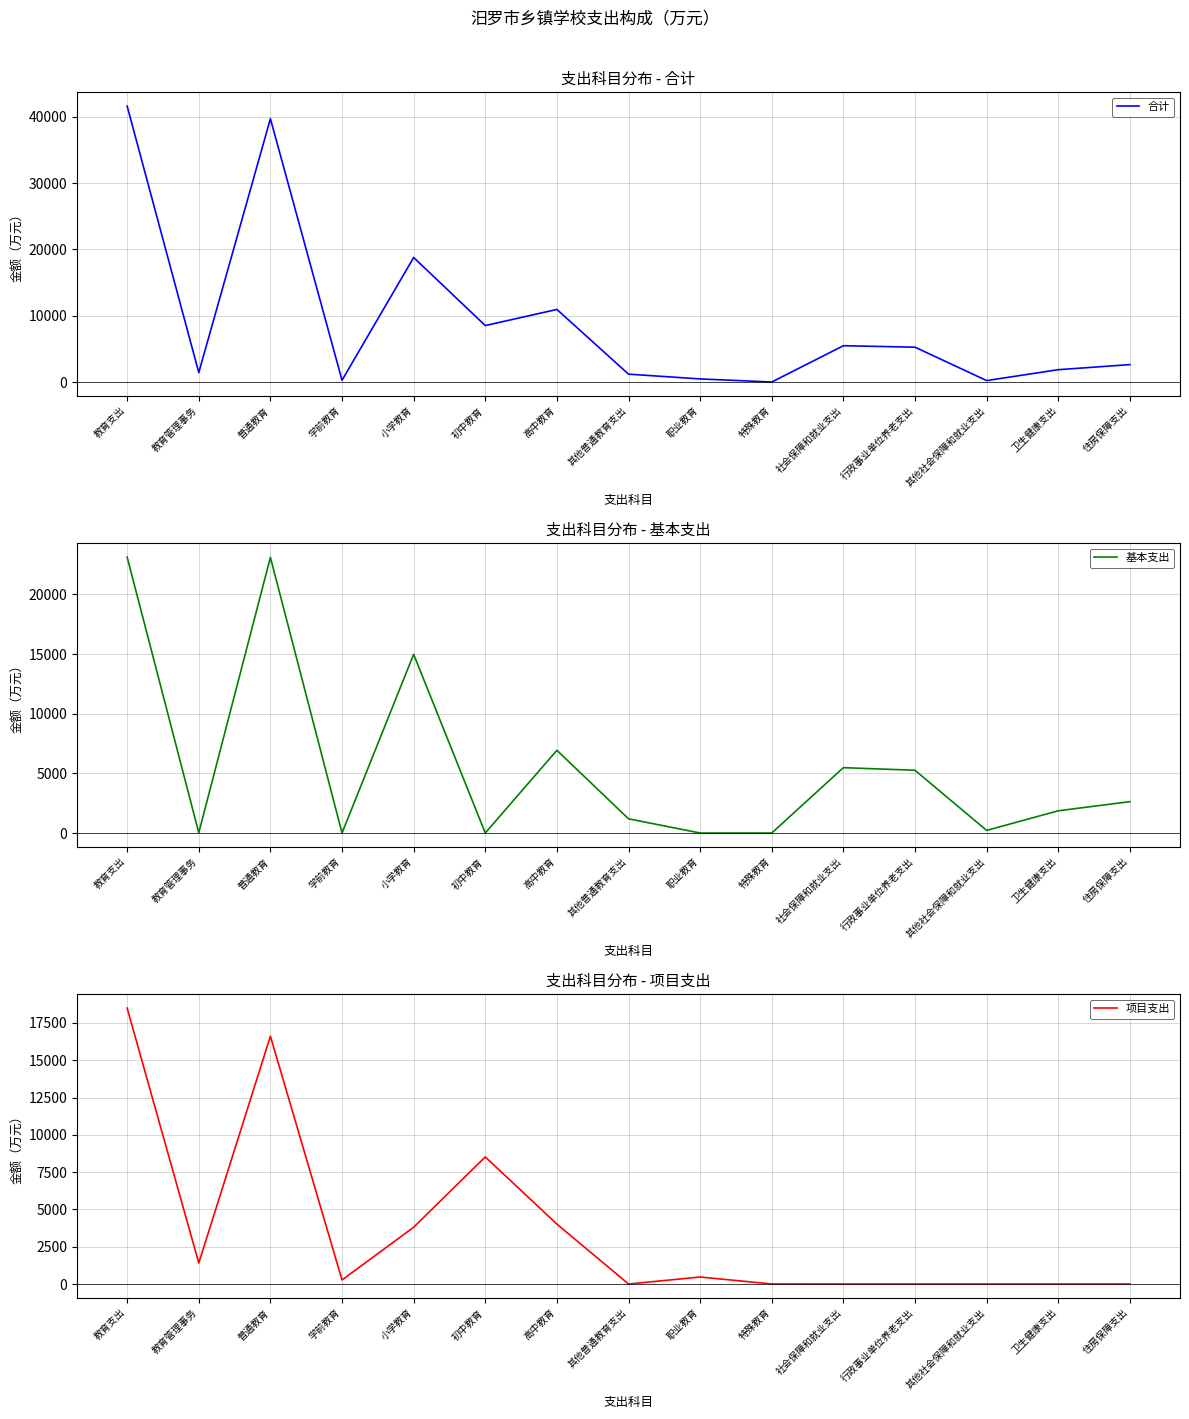

In 项目支出, how many points are lower than both neighbors (excluding endpoints)?

3